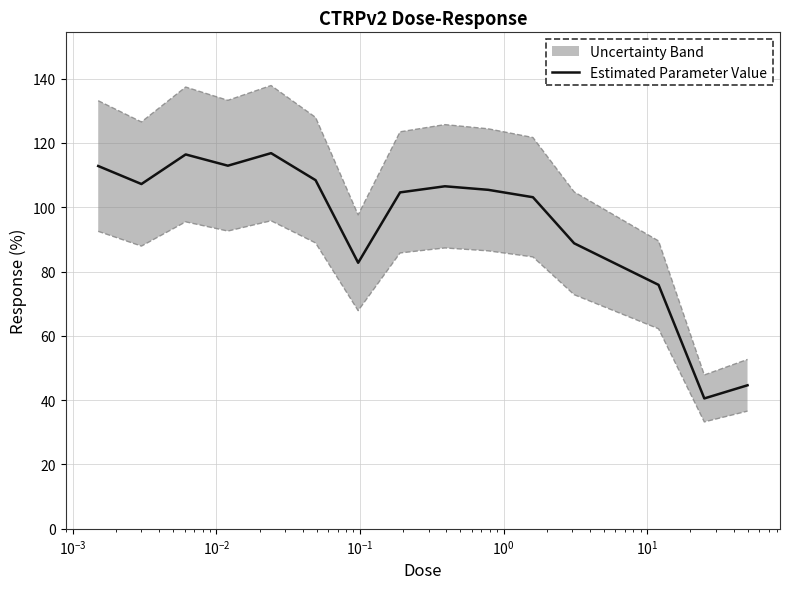

What is the lowest value of the Estimated Parameter Value series?

40.5